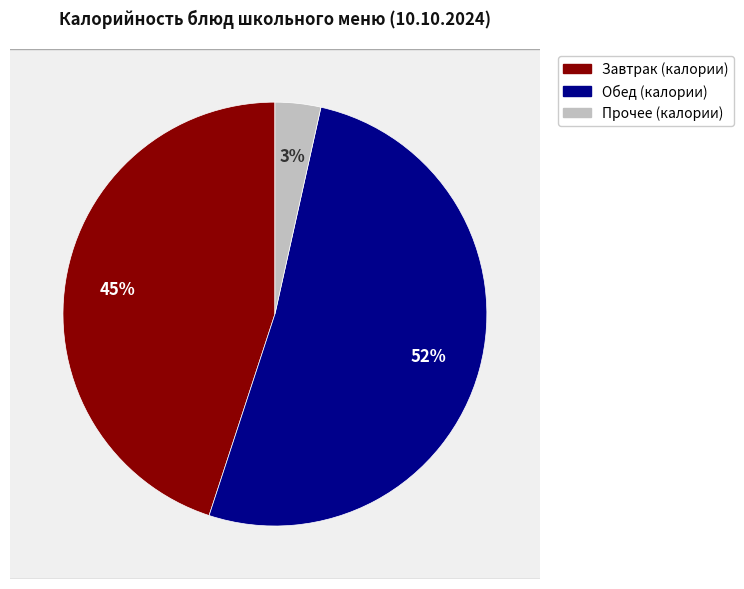

Is Компот из плодов свежих the majority of the pie?

No